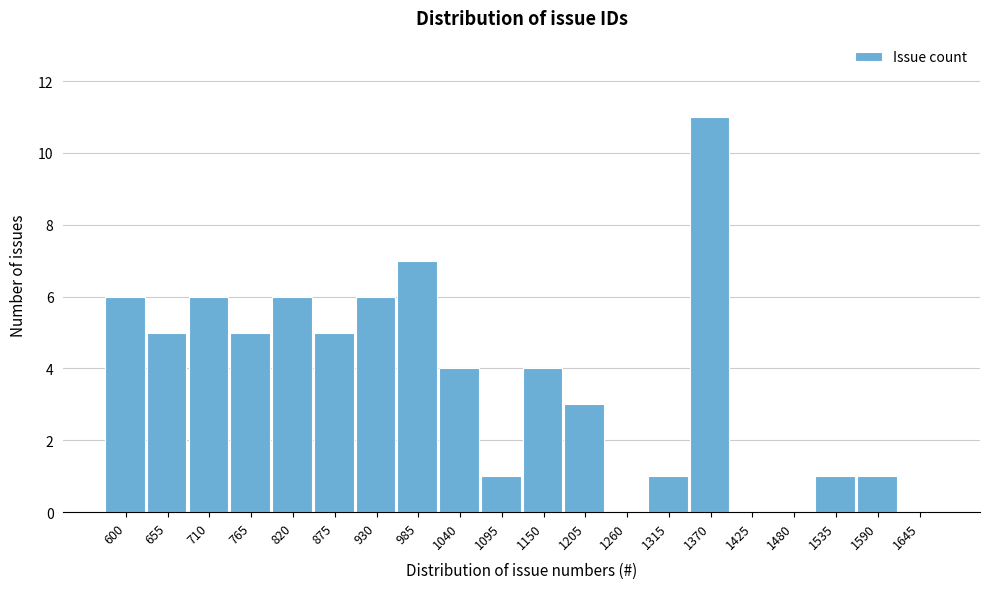

Reading right to left, extract all data points from this chart.

1645=0	1590=1	1535=1	1480=0	1425=0	1370=11	1315=1	1260=0	1205=3	1150=4	1095=1	1040=4	985=7	930=6	875=5	820=6	765=5	710=6	655=5	600=6